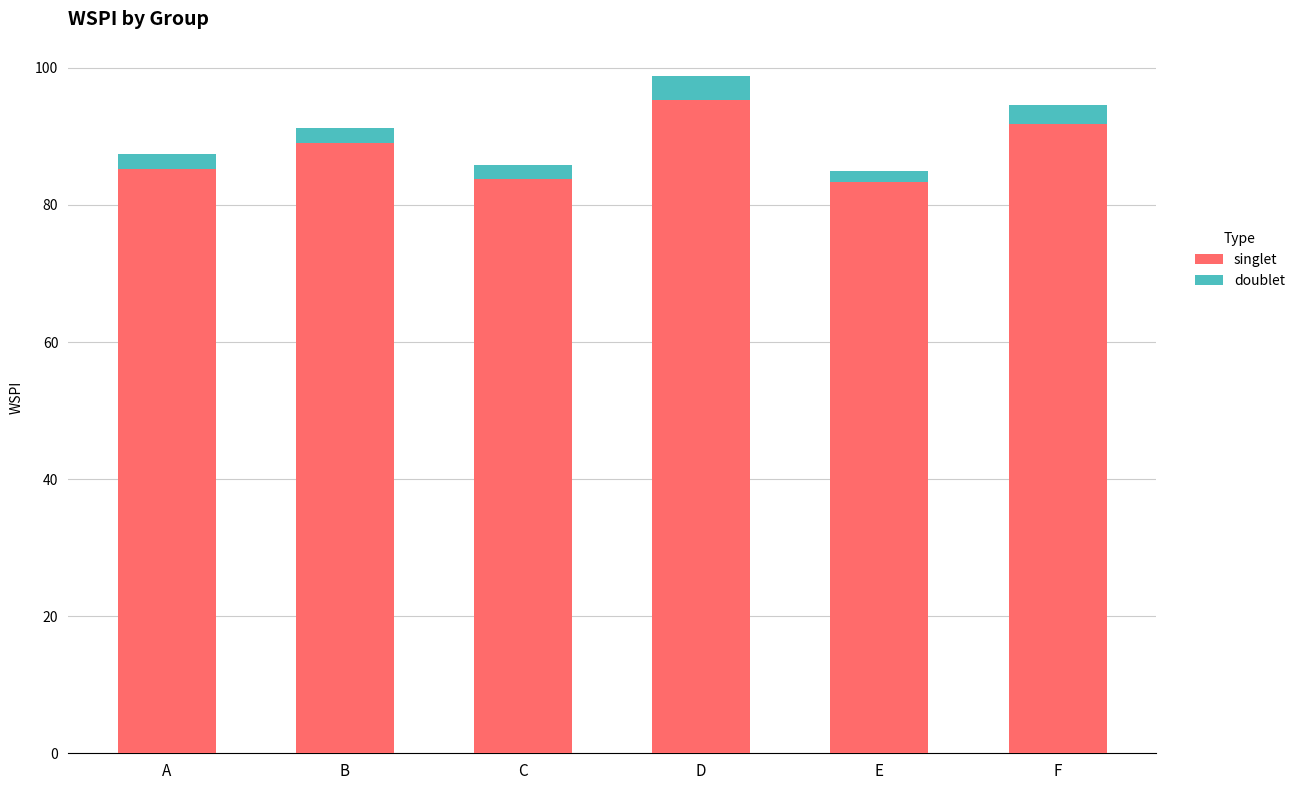

What is the average value of the singlet series?

88.1